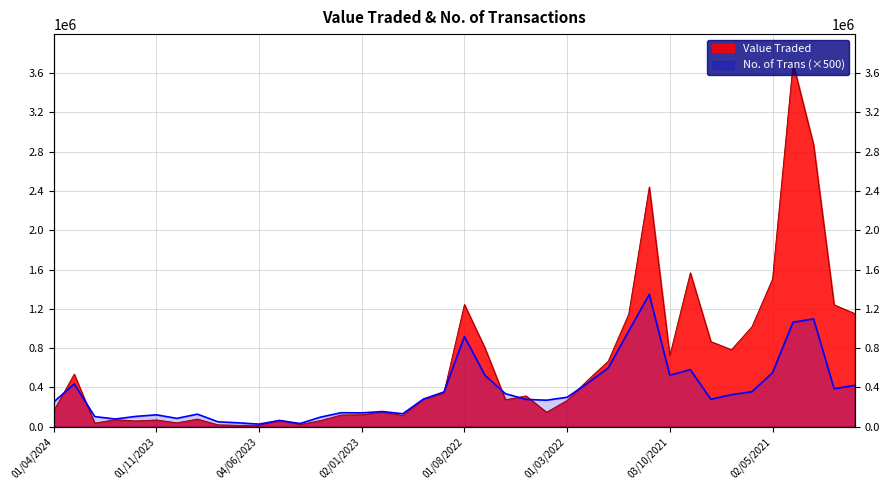

How many lines are shown in the chart?

2